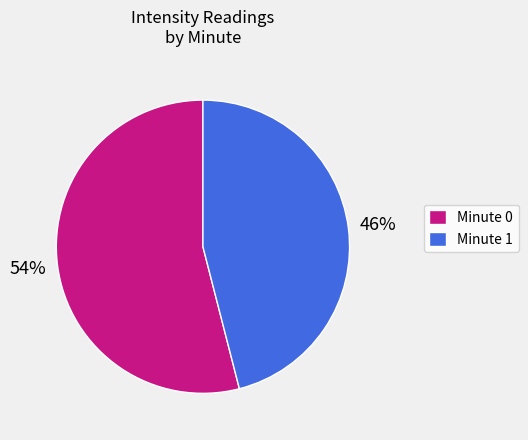

To the nearest percent, what is the average slice percentage?

50%